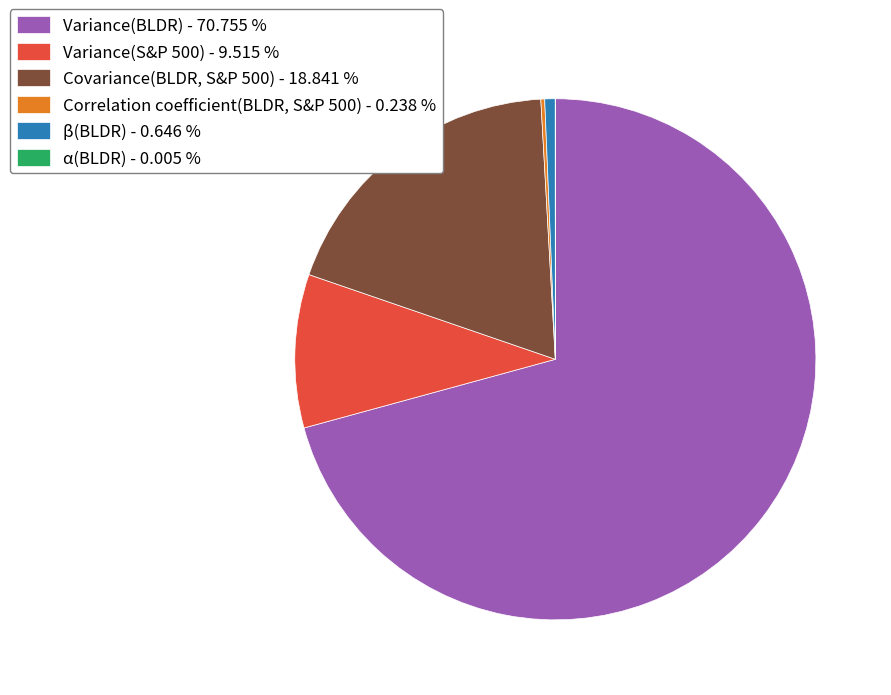

Is the sum of β(BLDR) - 0.646 % and Variance(S&P 500) - 9.515 % greater than half?

No